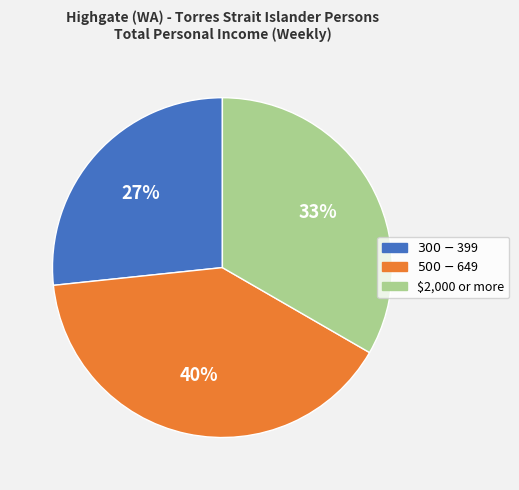

What percentage is the $500-$649 slice, to the nearest percent?

40%